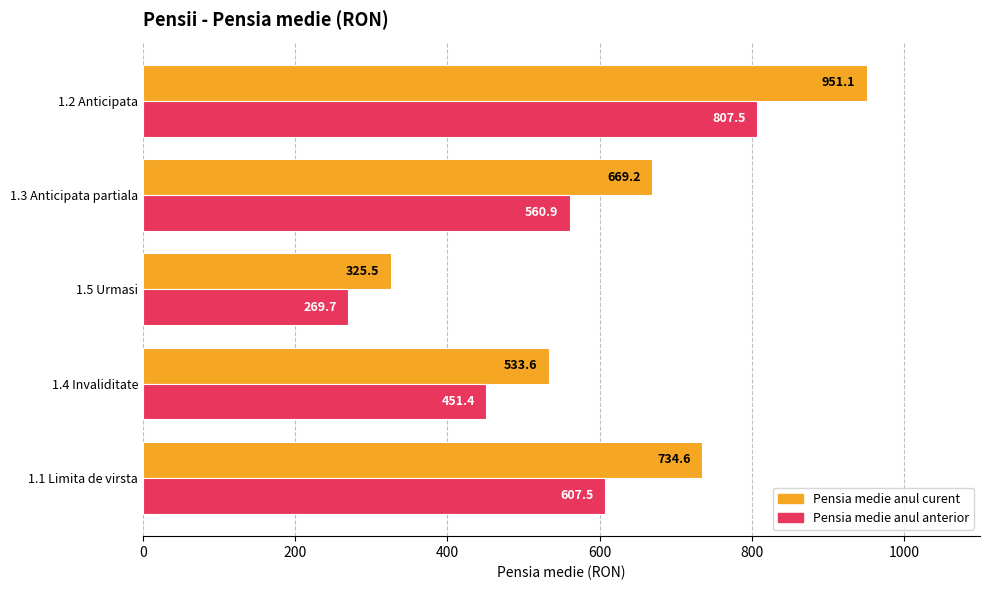

What are all the series names shown in the legend?

Pensia medie anul curent, Pensia medie anul anterior